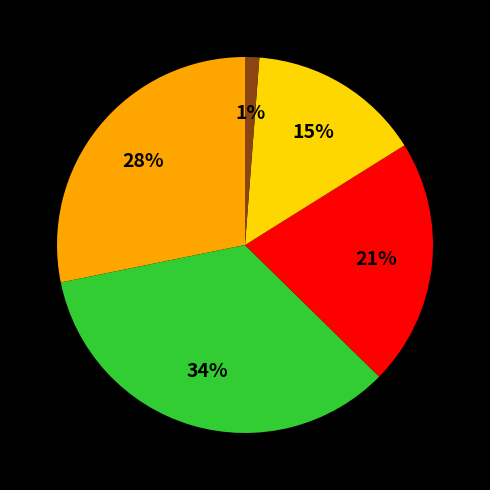

Is there any slice that represents more than half of the pie?

No